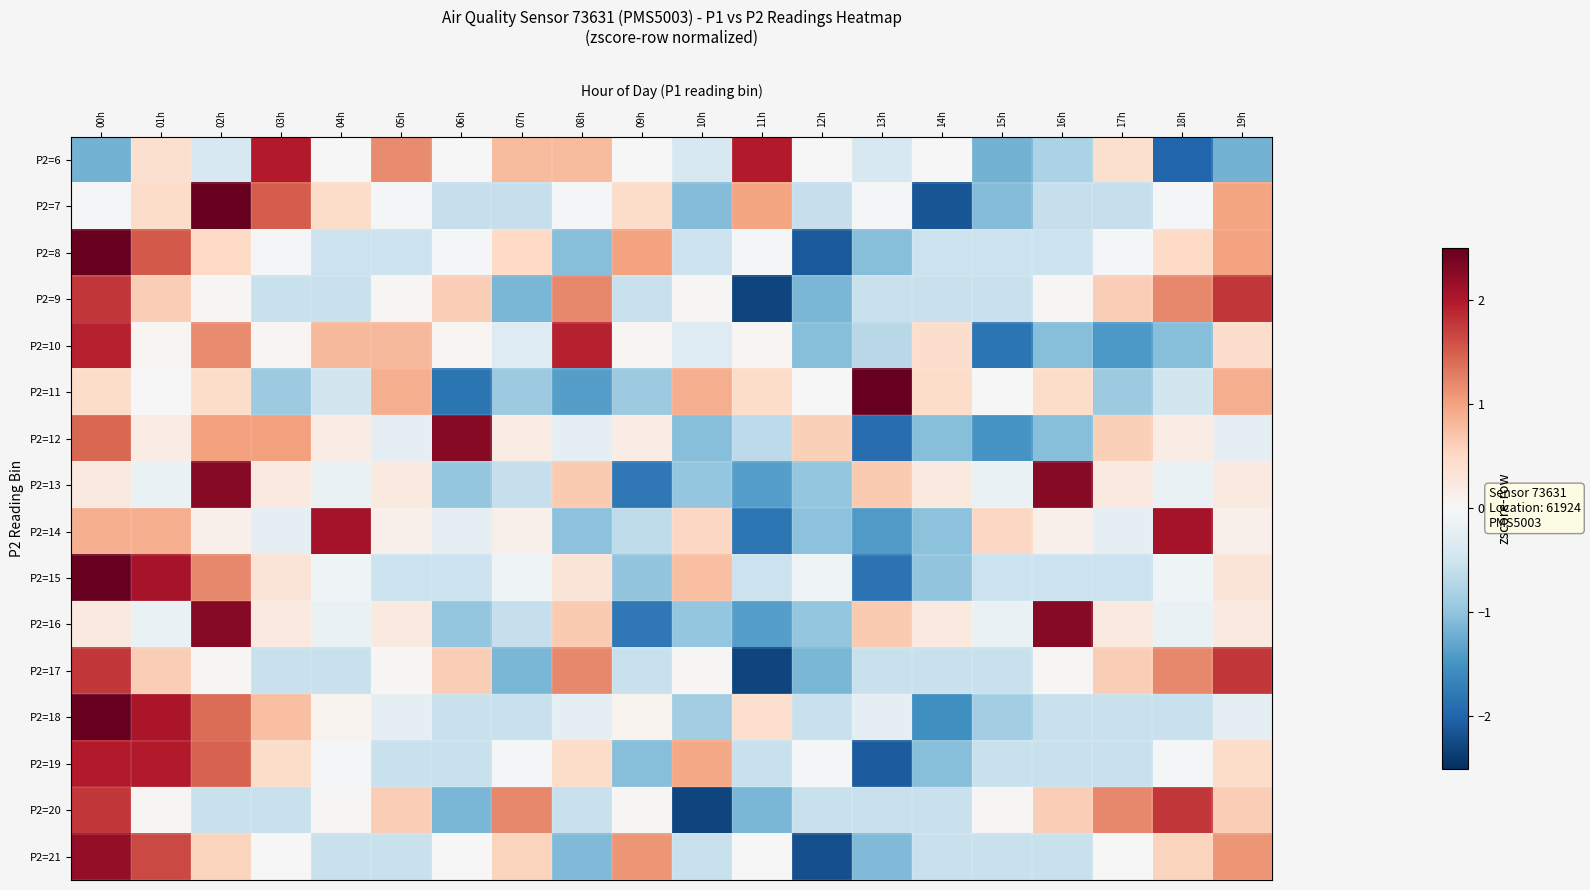

Reading left to right, extract all data points from this chart.

P2=6: 00h=-1.2	01h=0.4	02h=-0.4	03h=2.0	04h=0.0	05h=1.2	06h=0.0	07h=0.8	08h=0.8	09h=0.0	10h=-0.4	11h=2.0	12h=0.0	13h=-0.4	14h=0.0	15h=-1.2	16h=-0.8	17h=0.4	18h=-2.0	19h=-1.2
P2=7: 00h=-0.1	01h=0.5	02h=2.6	03h=1.5	04h=0.5	05h=-0.1	06h=-0.6	07h=-0.6	08h=-0.1	09h=0.5	10h=-1.1	11h=1.0	12h=-0.6	13h=-0.1	14h=-2.1	15h=-1.1	16h=-0.6	17h=-0.6	18h=-0.1	19h=1.0
P2=8: 00h=2.6	01h=1.5	02h=0.5	03h=-0.0	04h=-0.5	05h=-0.5	06h=-0.0	07h=0.5	08h=-1.1	09h=1.0	10h=-0.5	11h=-0.0	12h=-2.1	13h=-1.1	14h=-0.5	15h=-0.5	16h=-0.5	17h=-0.0	18h=0.5	19h=1.0
P2=9: 00h=1.8	01h=0.6	02h=0.0	03h=-0.6	04h=-0.6	05h=0.0	06h=0.6	07h=-1.1	08h=1.2	09h=-0.6	10h=0.0	11h=-2.3	12h=-1.1	13h=-0.6	14h=-0.6	15h=-0.6	16h=0.0	17h=0.6	18h=1.2	19h=1.8
P2=10: 00h=1.9	01h=0.1	02h=1.2	03h=0.1	04h=0.8	05h=0.8	06h=0.1	07h=-0.3	08h=1.9	09h=0.1	10h=-0.3	11h=0.1	12h=-1.1	13h=-0.7	14h=0.4	15h=-1.8	16h=-1.1	17h=-1.4	18h=-1.1	19h=0.4
P2=11: 00h=0.5	01h=0.0	02h=0.5	03h=-0.9	04h=-0.5	05h=0.9	06h=-1.8	07h=-0.9	08h=-1.4	09h=-0.9	10h=0.9	11h=0.5	12h=0.0	13h=2.7	14h=0.5	15h=0.0	16h=0.5	17h=-0.9	18h=-0.5	19h=0.9
P2=12: 00h=1.4	01h=0.2	02h=1.0	03h=1.0	04h=0.2	05h=-0.2	06h=2.3	07h=0.2	08h=-0.2	09h=0.2	10h=-1.1	11h=-0.6	12h=0.6	13h=-1.9	14h=-1.1	15h=-1.5	16h=-1.1	17h=0.6	18h=0.2	19h=-0.2
P2=13: 00h=0.2	01h=-0.2	02h=2.3	03h=0.2	04h=-0.2	05h=0.2	06h=-1.0	07h=-0.6	08h=0.7	09h=-1.8	10h=-1.0	11h=-1.4	12h=-1.0	13h=0.7	14h=0.2	15h=-0.2	16h=2.3	17h=0.2	18h=-0.2	19h=0.2
P2=14: 00h=0.9	01h=0.9	02h=0.1	03h=-0.3	04h=2.1	05h=0.1	06h=-0.3	07h=0.1	08h=-1.0	09h=-0.6	10h=0.5	11h=-1.8	12h=-1.0	13h=-1.4	14h=-1.0	15h=0.5	16h=0.1	17h=-0.3	18h=2.1	19h=0.1
P2=15: 00h=2.5	01h=2.1	02h=1.2	03h=0.3	04h=-0.1	05h=-0.5	06h=-0.5	07h=-0.1	08h=0.3	09h=-1.0	10h=0.8	11h=-0.5	12h=-0.1	13h=-1.8	14h=-1.0	15h=-0.5	16h=-0.5	17h=-0.5	18h=-0.1	19h=0.3
P2=16: 00h=0.2	01h=-0.2	02h=2.3	03h=0.2	04h=-0.2	05h=0.2	06h=-1.0	07h=-0.6	08h=0.7	09h=-1.8	10h=-1.0	11h=-1.4	12h=-1.0	13h=0.7	14h=0.2	15h=-0.2	16h=2.3	17h=0.2	18h=-0.2	19h=0.2
P2=17: 00h=1.8	01h=0.6	02h=0.0	03h=-0.6	04h=-0.6	05h=0.0	06h=0.6	07h=-1.1	08h=1.2	09h=-0.6	10h=0.0	11h=-2.3	12h=-1.1	13h=-0.6	14h=-0.6	15h=-0.6	16h=0.0	17h=0.6	18h=1.2	19h=1.8
P2=18: 00h=2.7	01h=2.0	02h=1.4	03h=0.7	04h=0.1	05h=-0.2	06h=-0.6	07h=-0.6	08h=-0.2	09h=0.1	10h=-0.9	11h=0.4	12h=-0.6	13h=-0.2	14h=-1.5	15h=-0.9	16h=-0.6	17h=-0.6	18h=-0.6	19h=-0.2
P2=19: 00h=2.0	01h=2.0	02h=1.5	03h=0.5	04h=-0.1	05h=-0.6	06h=-0.6	07h=-0.1	08h=0.5	09h=-1.1	10h=1.0	11h=-0.6	12h=-0.1	13h=-2.1	14h=-1.1	15h=-0.6	16h=-0.6	17h=-0.6	18h=-0.1	19h=0.5
P2=20: 00h=1.8	01h=0.0	02h=-0.6	03h=-0.6	04h=0.0	05h=0.6	06h=-1.1	07h=1.2	08h=-0.6	09h=0.0	10h=-2.3	11h=-1.1	12h=-0.6	13h=-0.6	14h=-0.6	15h=0.0	16h=0.6	17h=1.2	18h=1.8	19h=0.6
P2=21: 00h=2.2	01h=1.7	02h=0.6	03h=0.0	04h=-0.6	05h=-0.6	06h=0.0	07h=0.6	08h=-1.1	09h=1.1	10h=-0.6	11h=0.0	12h=-2.2	13h=-1.1	14h=-0.6	15h=-0.6	16h=-0.6	17h=0.0	18h=0.6	19h=1.1